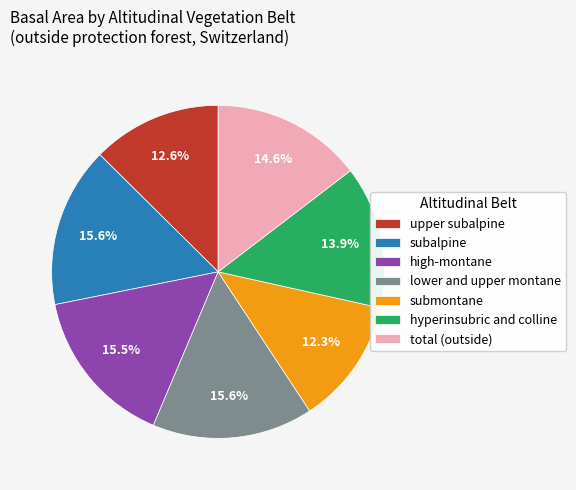

Is there any slice that represents more than half of the pie?

No